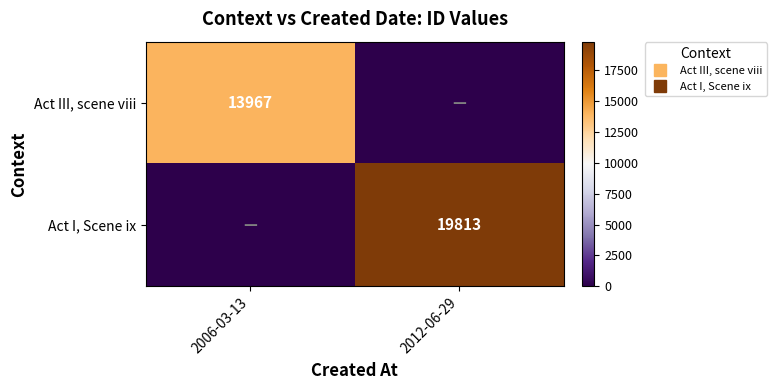

What is the maximum value for Act I, Scene ix?

19813